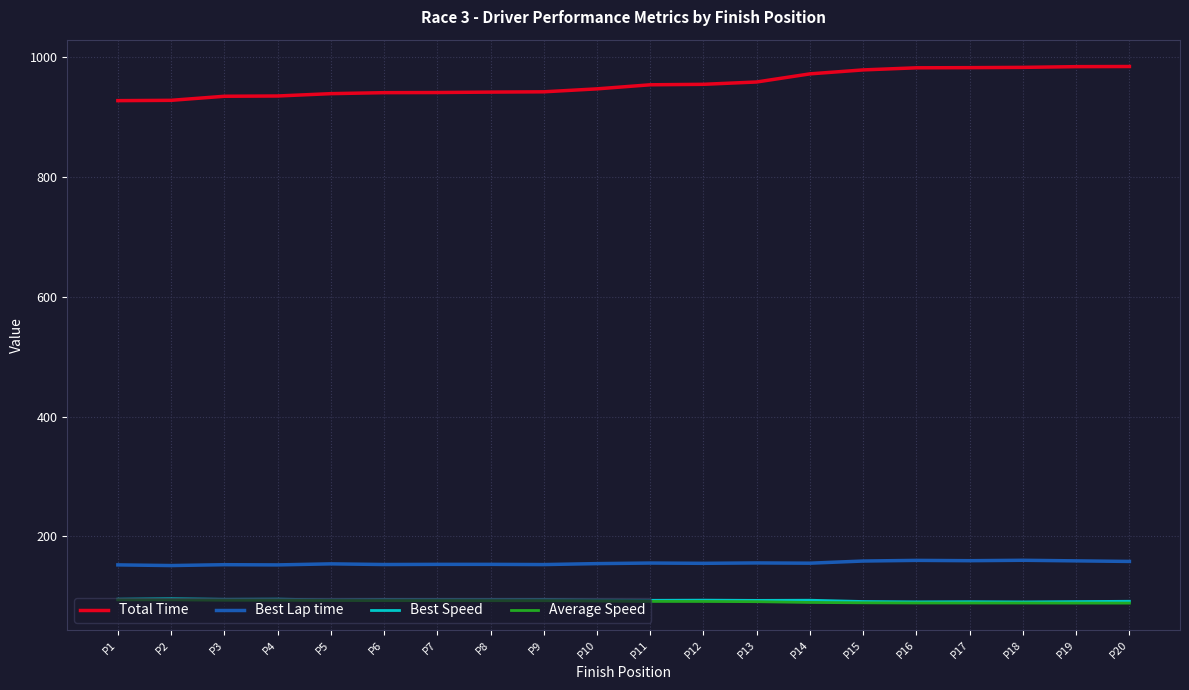

What is the maximum value for Best Lap time?

160.3